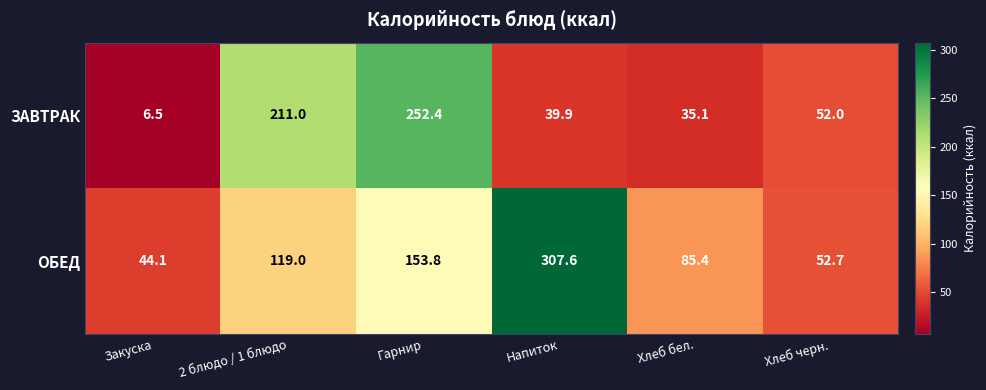

What is the difference between the ОБЕД values at Хлеб бел. and Хлеб черн.?

32.7